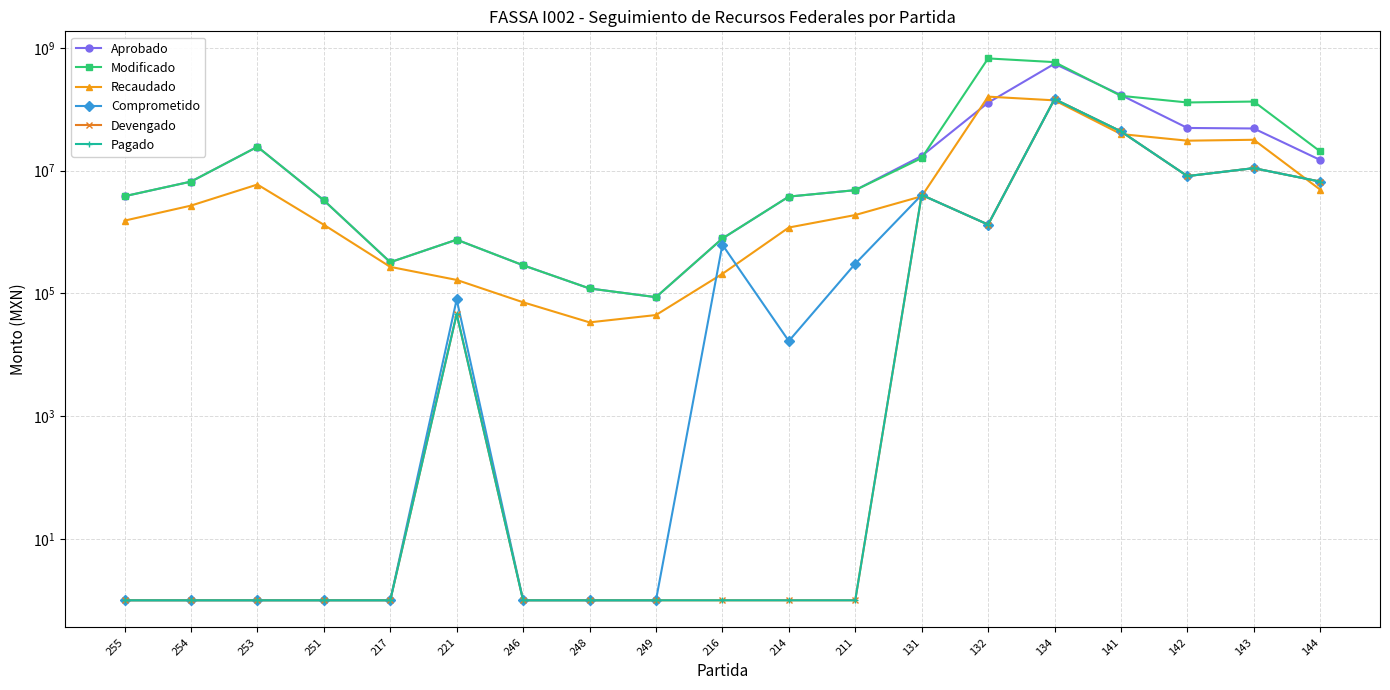

True or false: Aprobado and Pagado intersect in this chart.

False